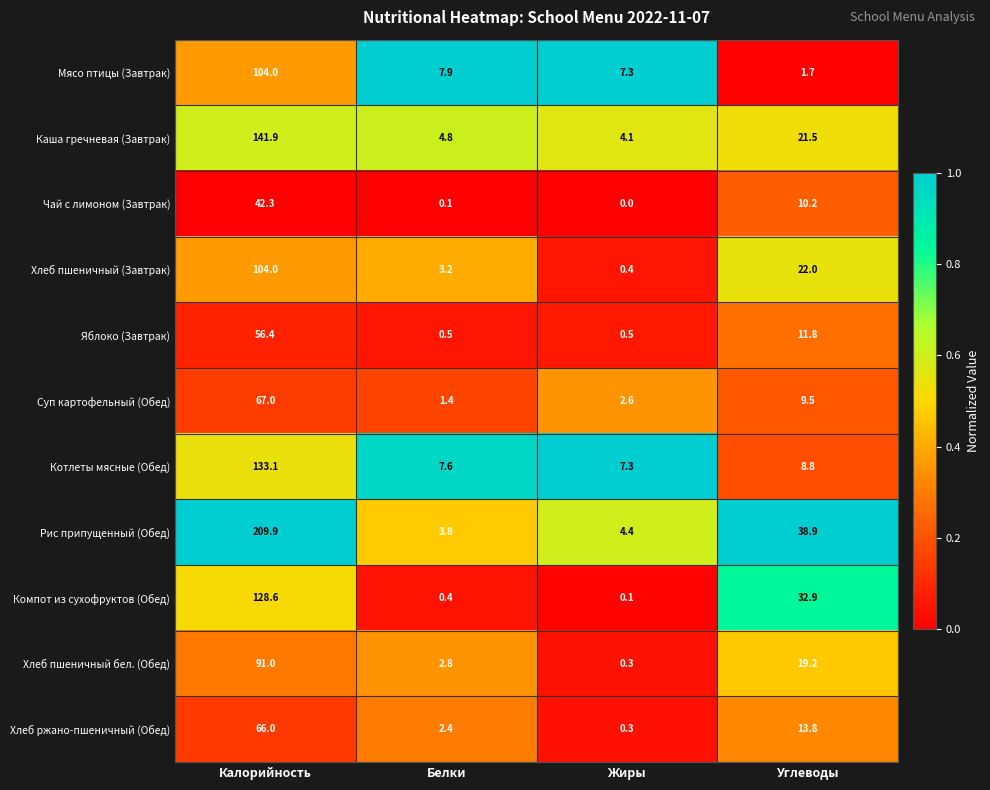

Which series has the widest spread of values?

Рис припущенный (Обед)